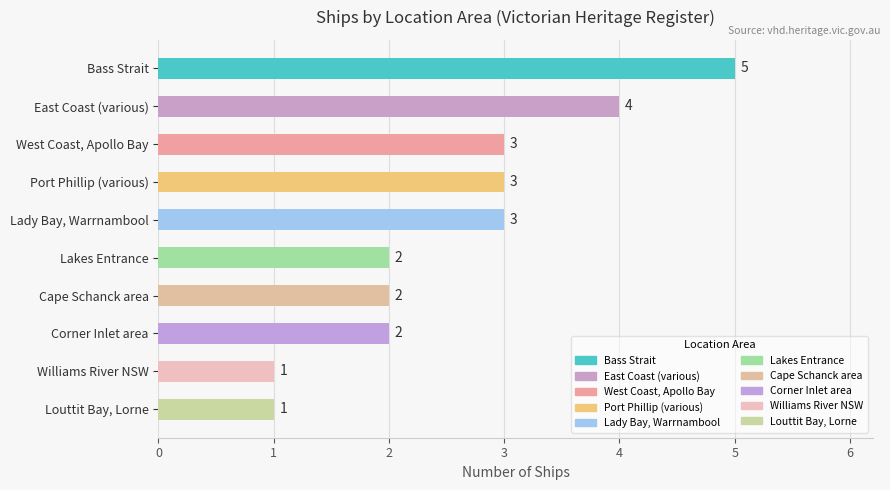

Does the chart contain stacked bars?

No